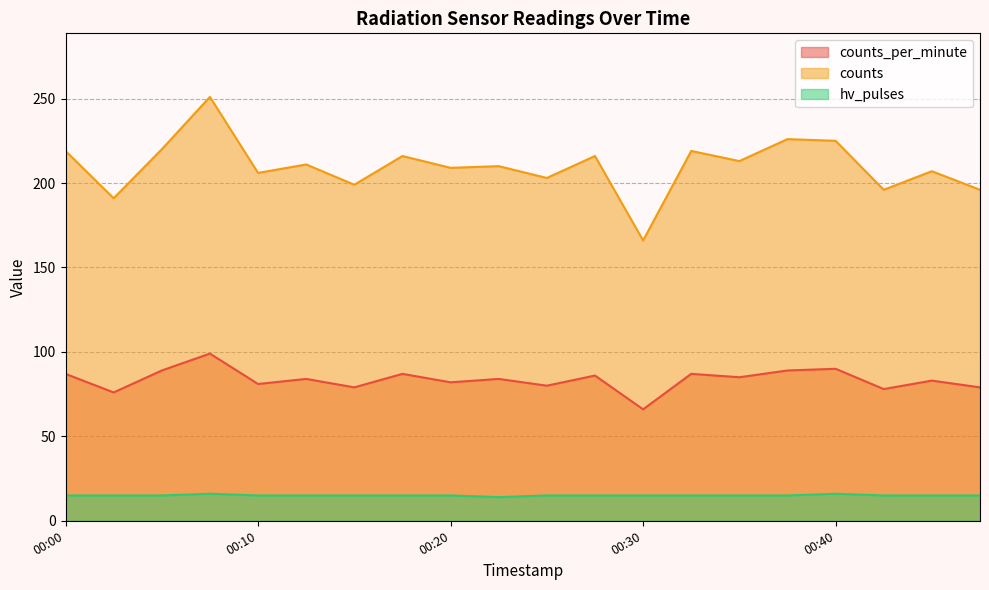

What is the value of the counts_per_minute point at the 16th from the left?

89